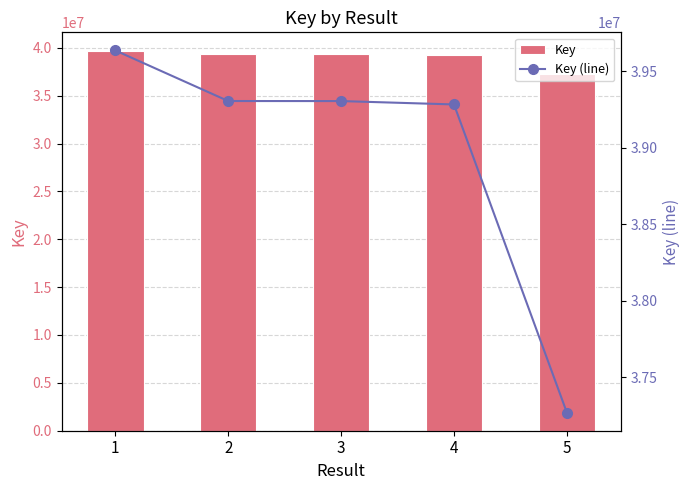

How many data points in Key are above 39304834?

2